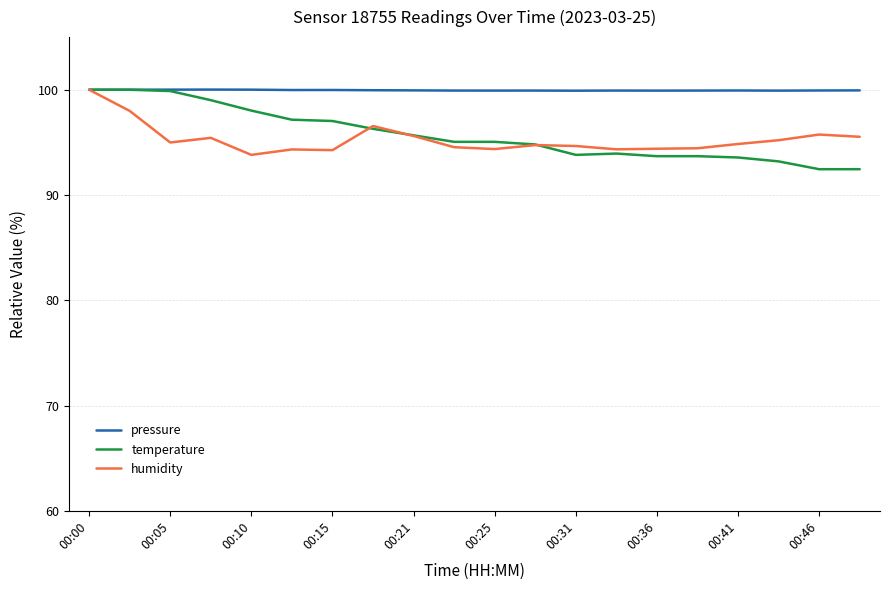

What is the sum of all pressure values?

1999.0